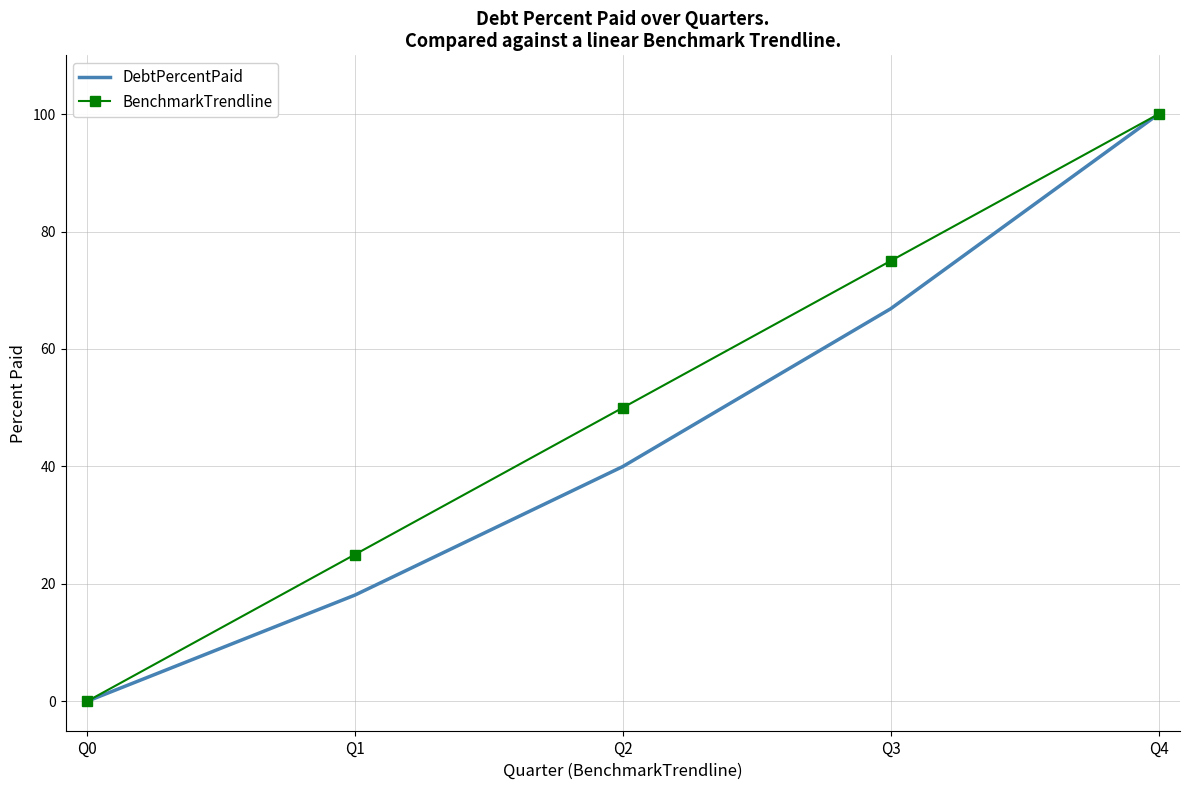

How many positive values does the DebtPercentPaid series have?

4